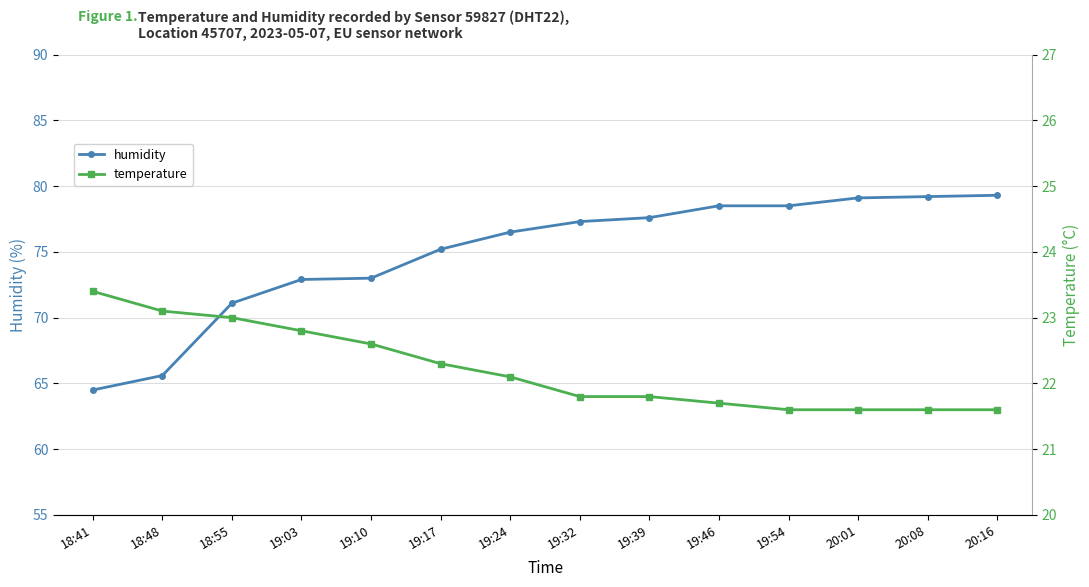

What is the difference between the second highest and second lowest values in the temperature series?

1.5